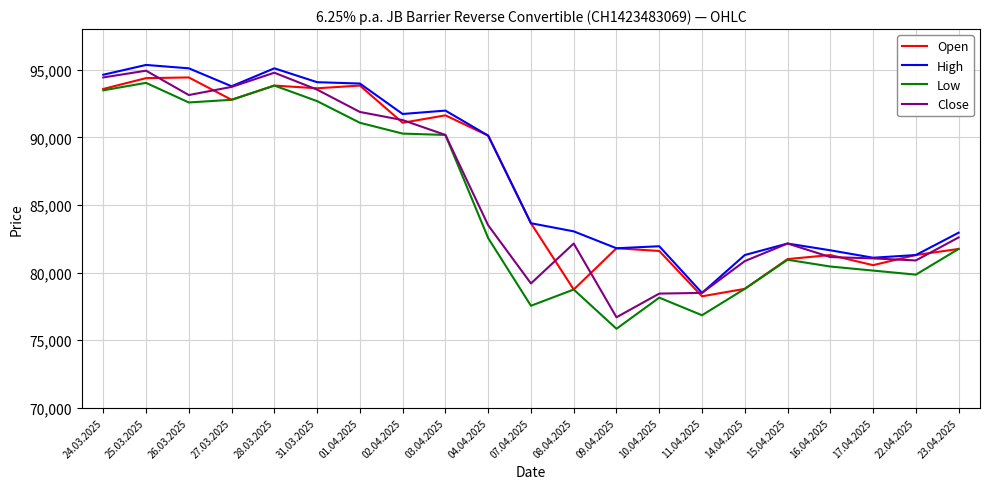

Which series changed the most between 07.04.2025 and 17.04.2025?

Open